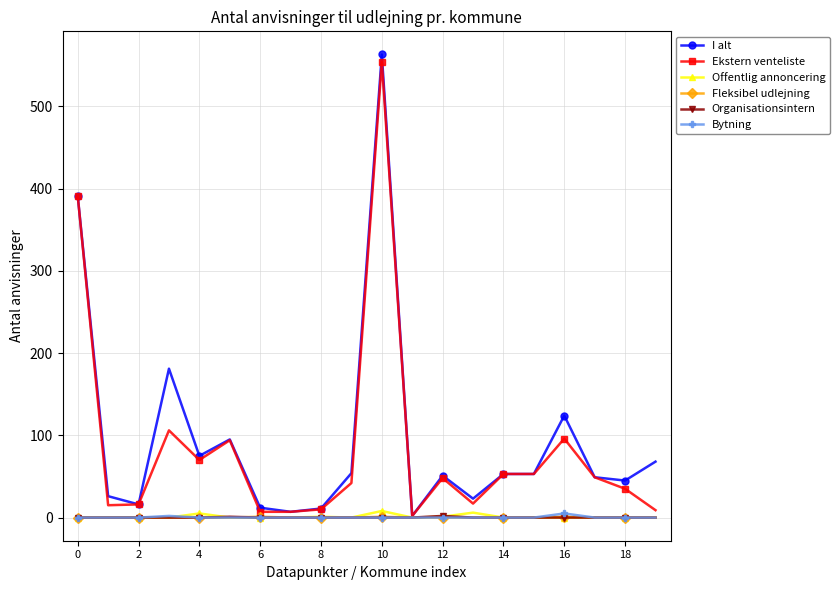

True or false: I alt has more than 1 interior local peaks.

True